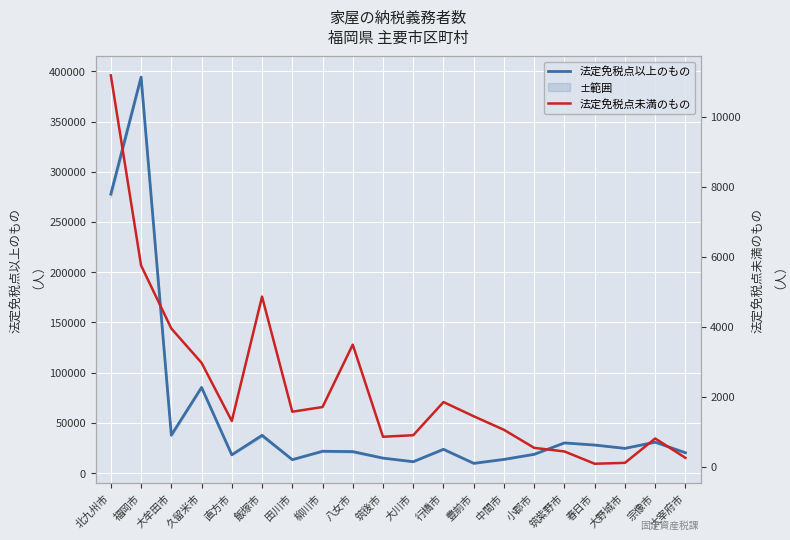

What is the difference between the second highest and second lowest values in the 法定免税点未満のもの series?

5638